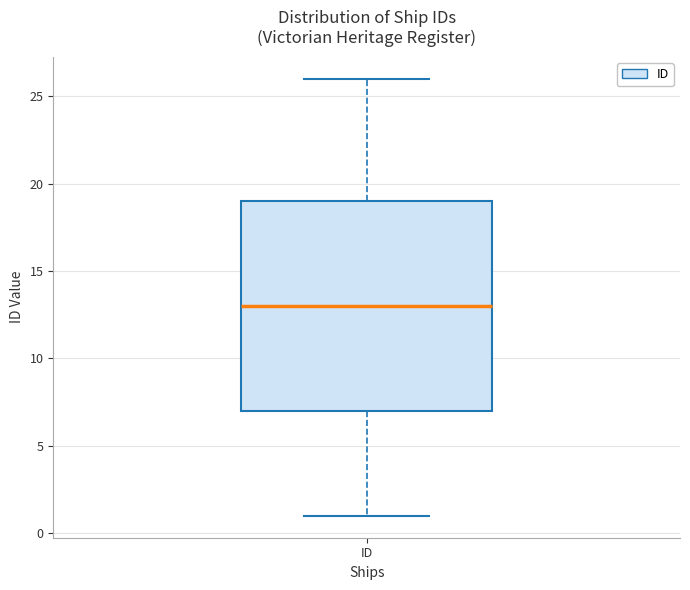

Read this box plot against the y-axis: the position of the median line, the range covered by the box, and the ends of both whiskers. The values are not printed on the chart, so give them approximately, as read against the axis.

median 13, box 7 to 19, whiskers 1 to 26